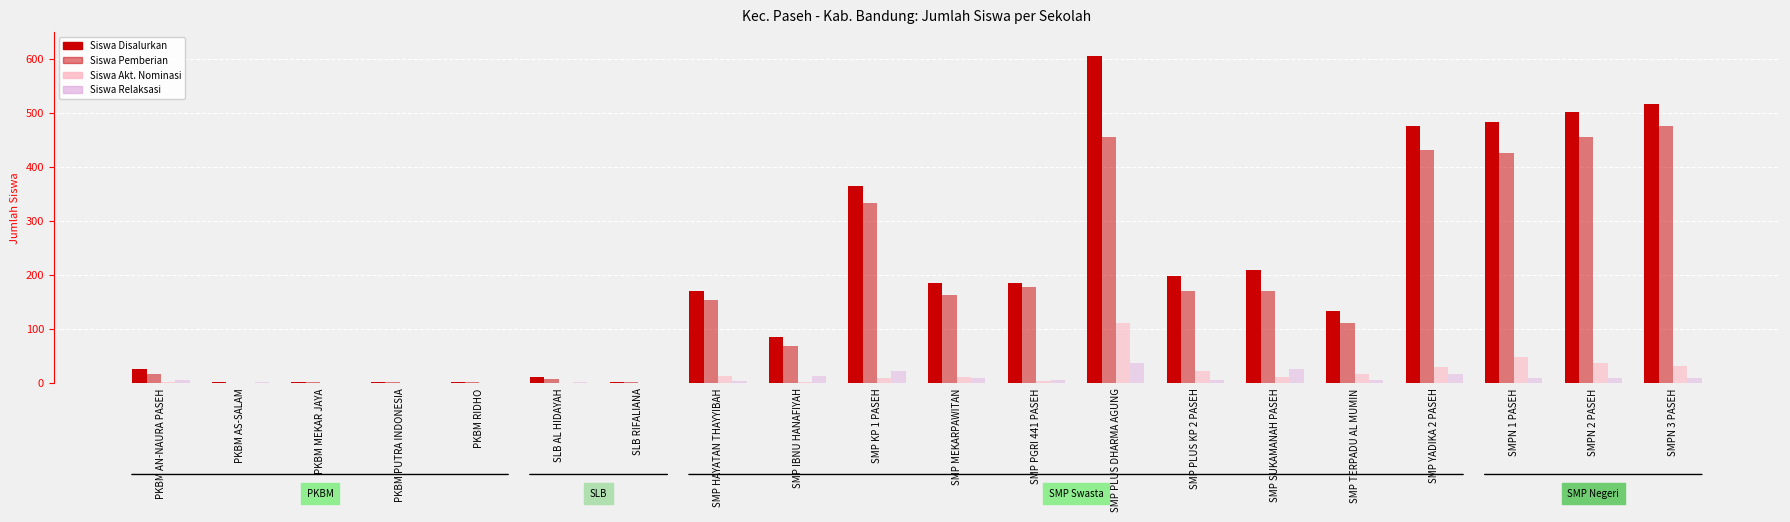

How many data points does each series have?

20